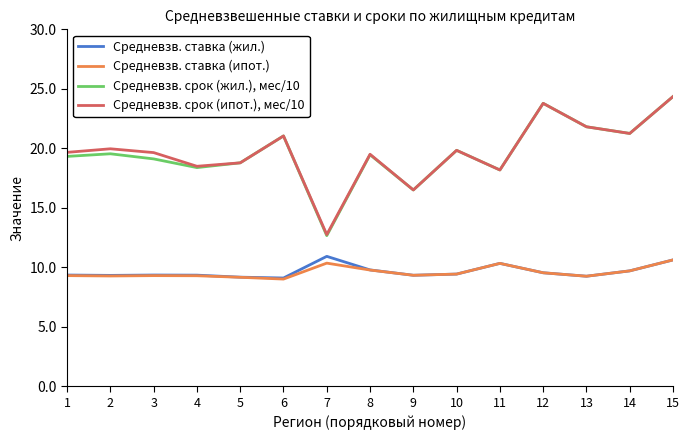

True or false: Средневзв. ставка (жил.) and Средневзв. срок (жил.), мес/10 intersect in this chart.

False